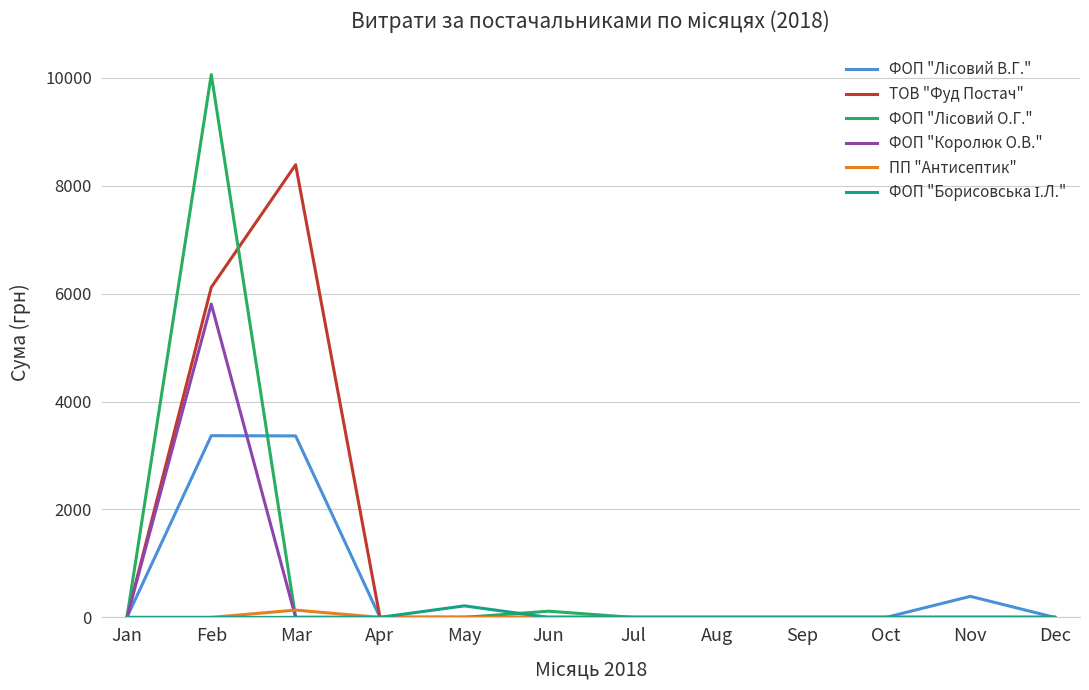

At which category is the sum across all series the highest?

Feb